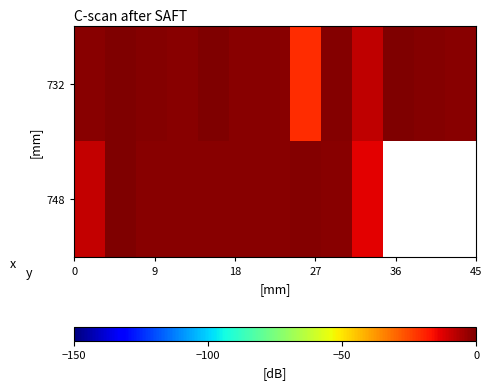

What is the average value of the 732 series?

-3.1